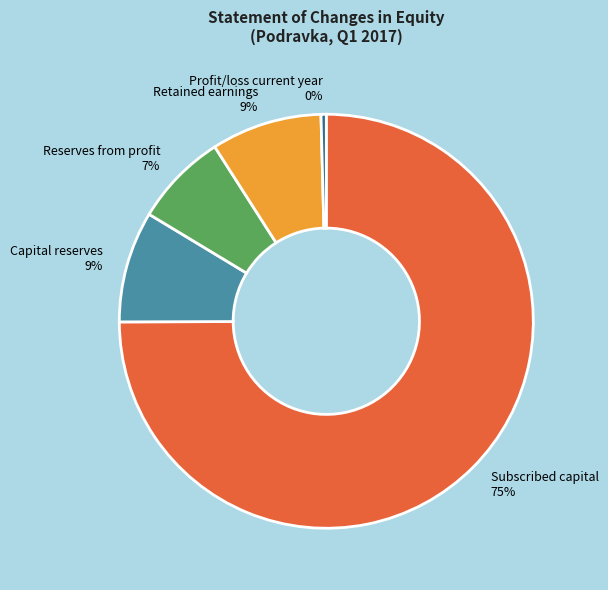

Do Capital reserves and Reserves from profit together represent more than half of the pie?

No